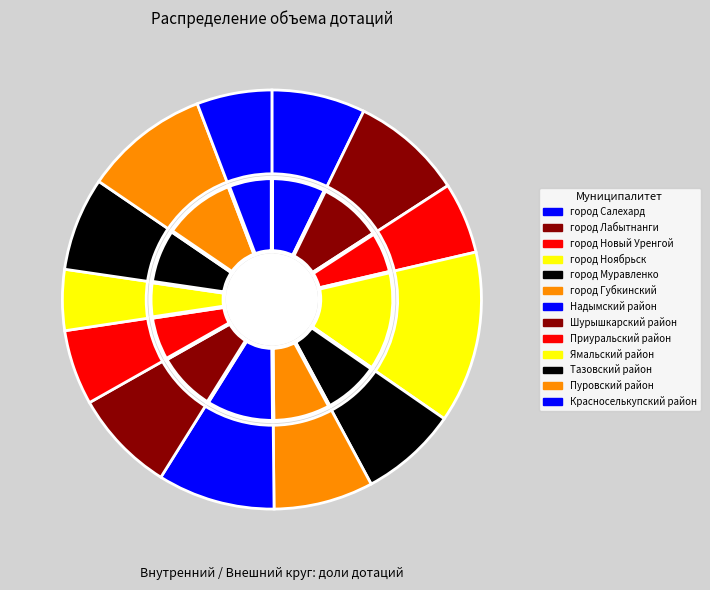

What is the change in value from город Губкинский to Пуровский район?

+823842